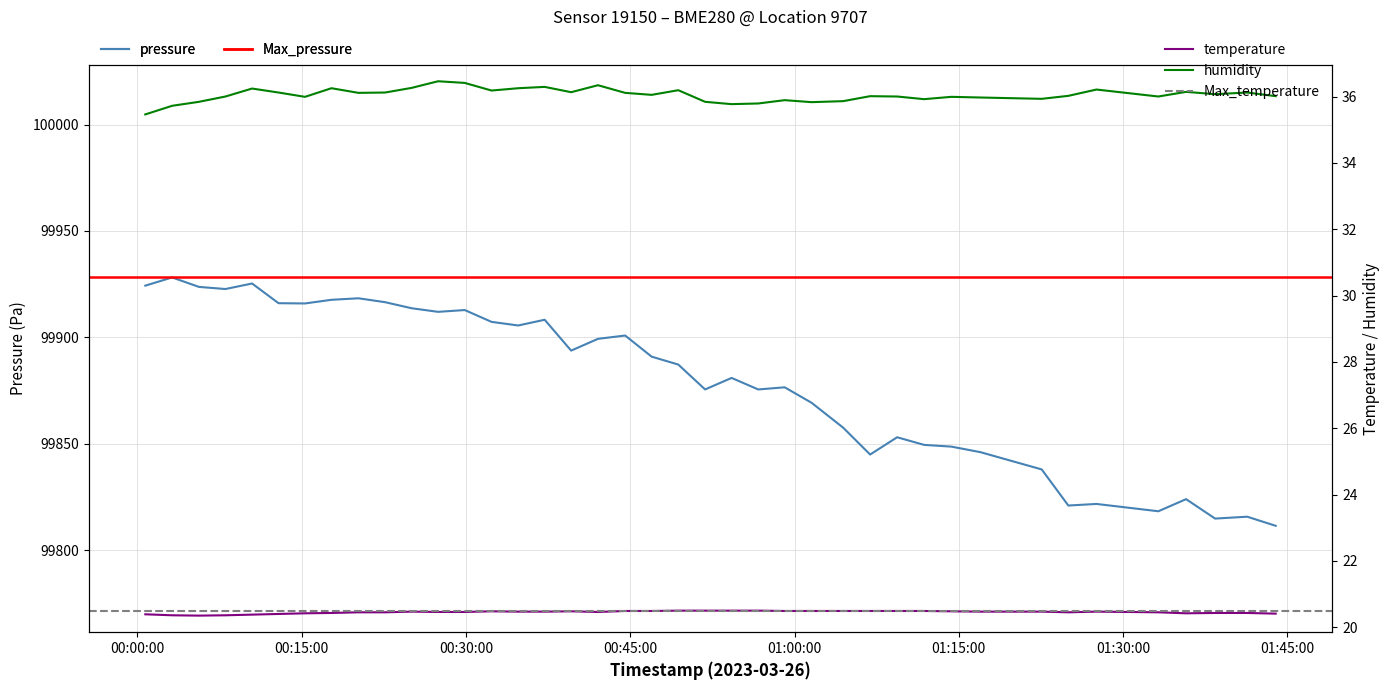

What is the difference between the maximum and minimum values in the pressure series?

116.7